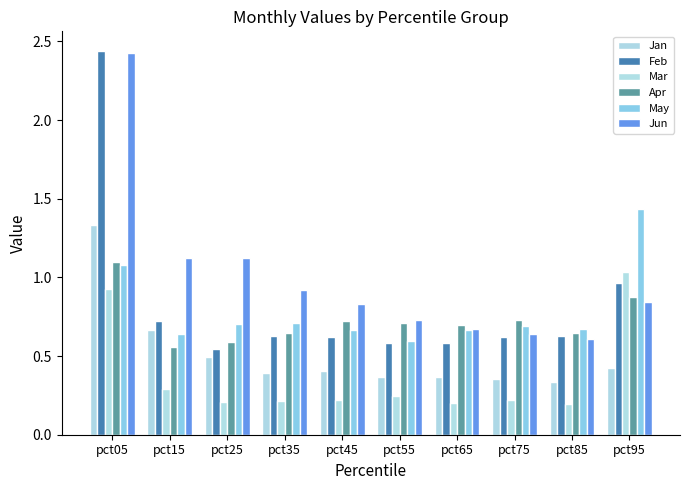

Which category has the highest value in the Jan series?

pct05